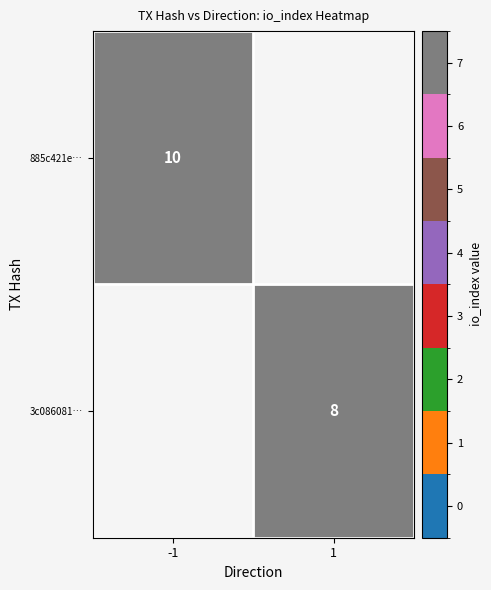

The 885c421e… series shows 10 at -1. True or false?

True